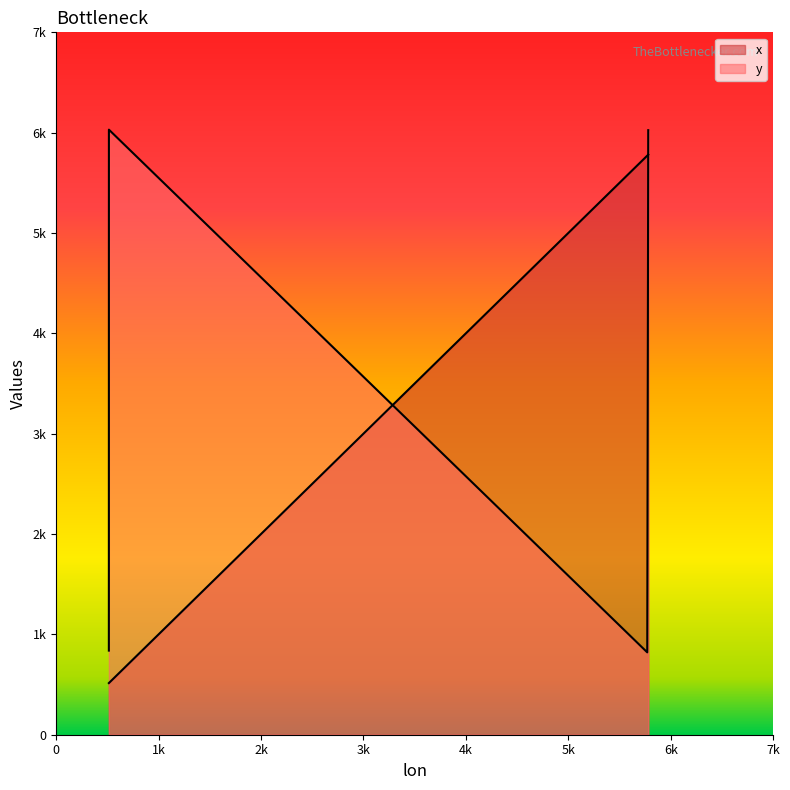

Is it true that the value at 37.0 is 890.3?

False